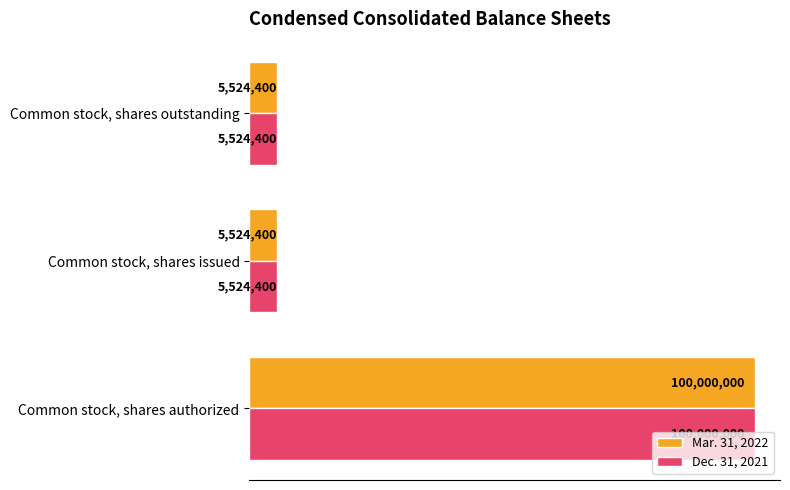

What are all the series names shown in the legend?

Mar. 31, 2022, Dec. 31, 2021